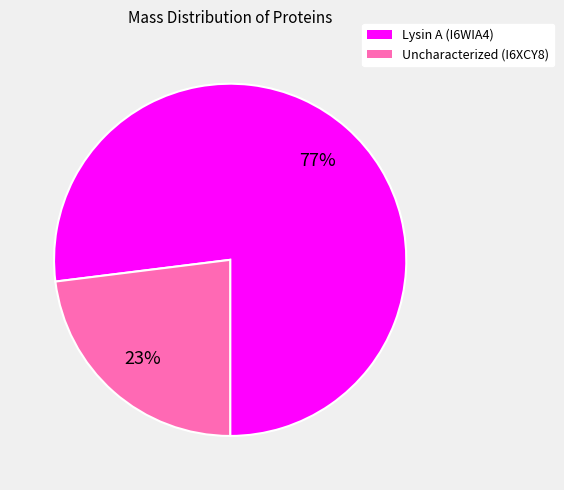

Does any single category account for the majority?

Yes